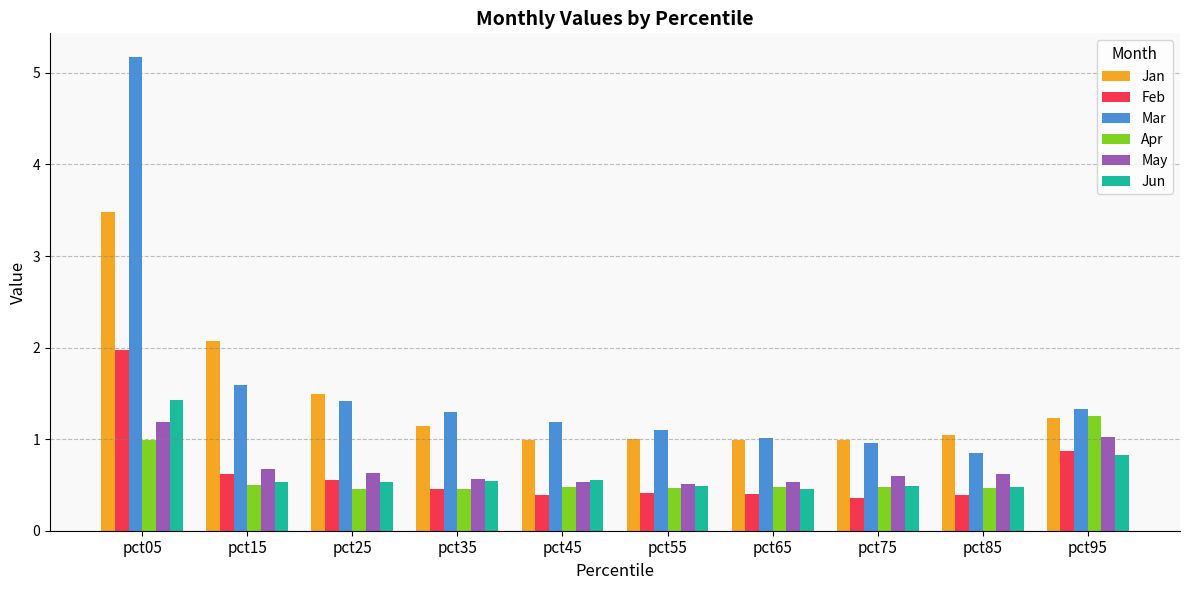

What is the value of the Feb bar at the 1st from the left?

2.0